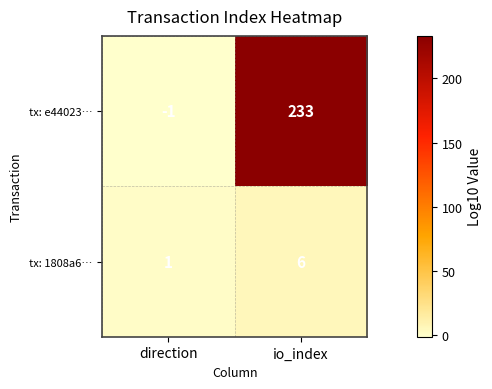

What is the sum of all tx: 1808a6… values?

7